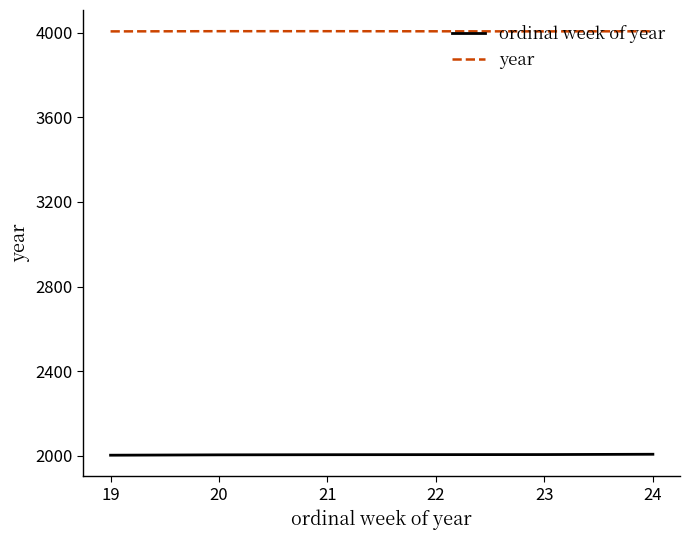

Count the year values in the range 4006 to 4007.

3